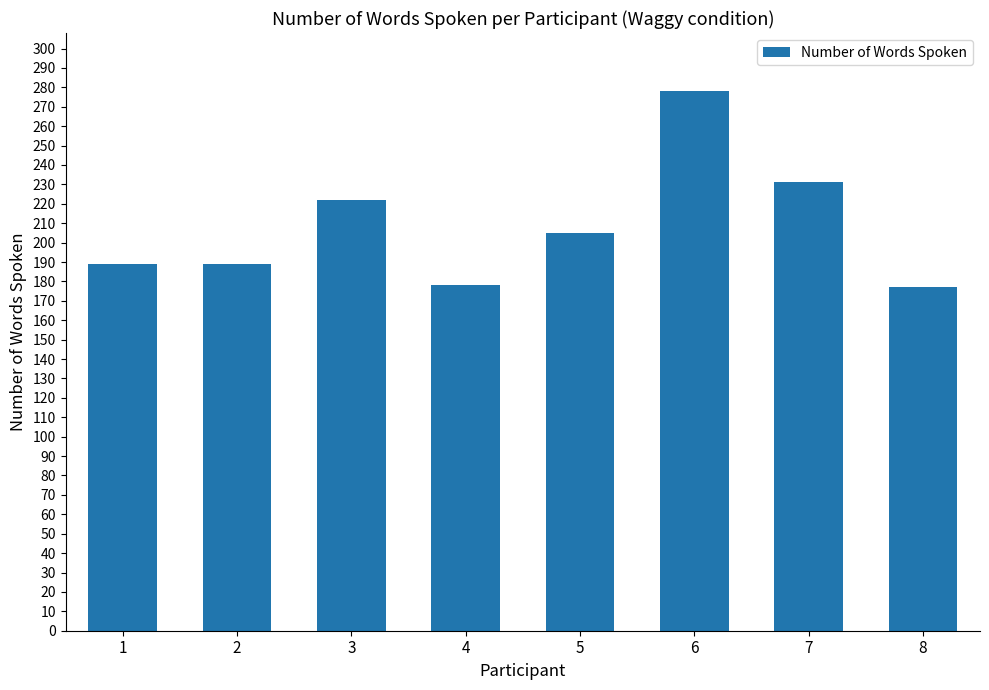

What is the maximum value shown in the chart?

278